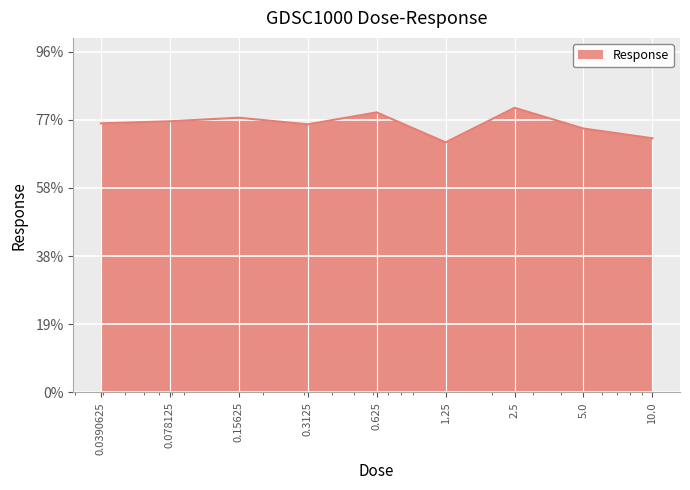

Does the chart display data point markers on the line(s)?

No